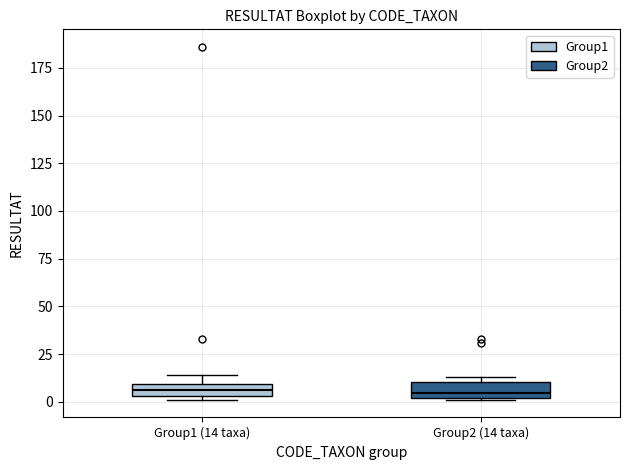

Where is the upper edge of the box for Group1 (14 taxa) on the y-axis? The values are not printed on the chart, so give them approximately, as read against the axis.

10